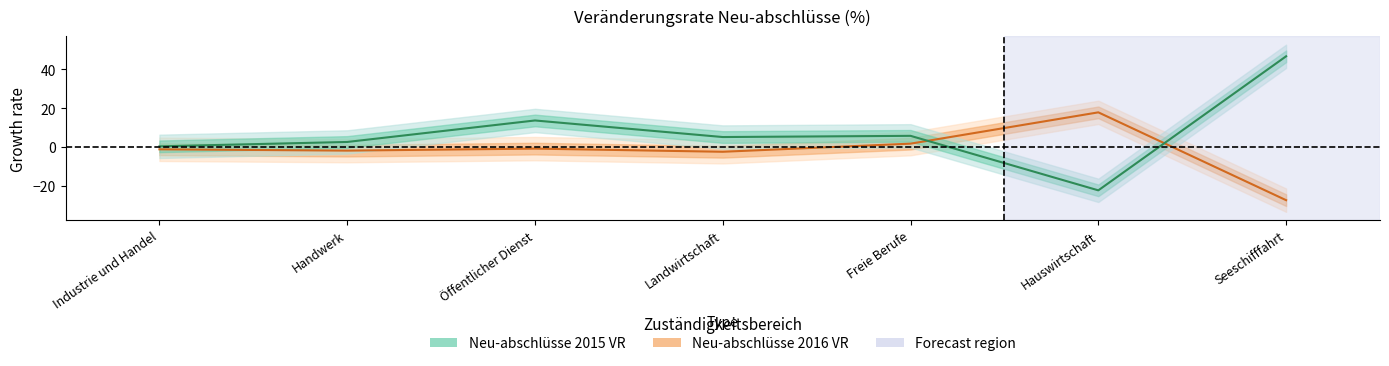

Where do Neu-abschlüsse 2016 VR and Neu-abschlüsse 2015 VR first cross each other?

Freie Berufe and Hauswirtschaft